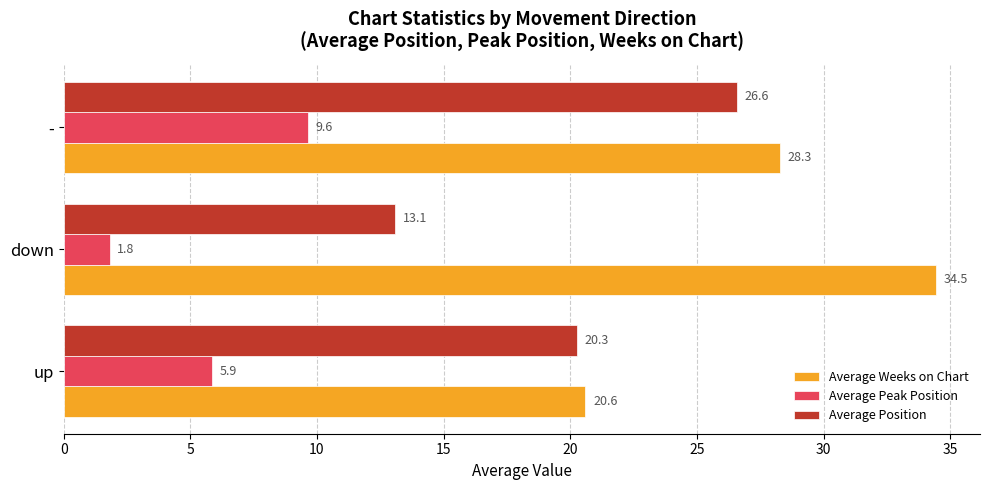

How many values in the Average Position series are below 20?

1